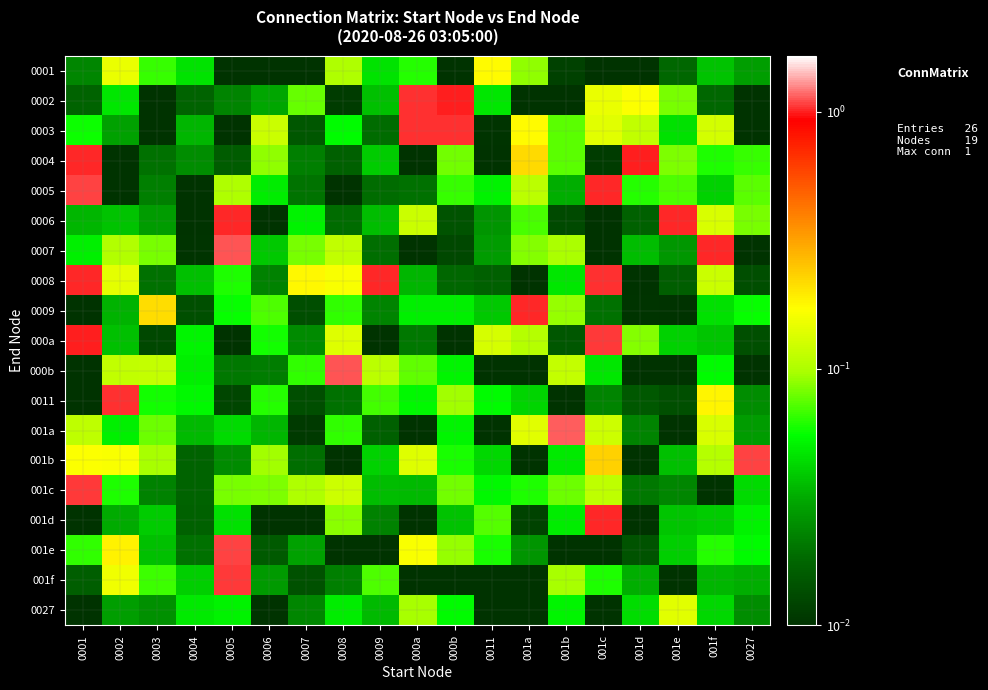

Reading right to left, list all the values displayed in this chart.

0001: 0027=0.0	001f=0.0	001e=0.0	001d=0.0	001c=0.0	001b=0.0	001a=0.1	0011=0.2	000b=0.0	000a=0.1	0009=0.0	0008=0.1	0007=0.0	0006=0.0	0005=0.0	0004=0.0	0003=0.1	0002=0.2	0001=0.0
0002: 0027=0.0	001f=0.0	001e=0.1	001d=0.2	001c=0.1	001b=0.0	001a=0.0	0011=0.0	000b=1.0	000a=1.0	0009=0.0	0008=0.0	0007=0.1	0006=0.0	0005=0.0	0004=0.0	0003=0.0	0002=0.0	0001=0.0
0003: 0027=0.0	001f=0.1	001e=0.0	001d=0.1	001c=0.1	001b=0.1	001a=0.2	0011=0.0	000b=1.0	000a=1.0	0009=0.0	0008=0.1	0007=0.0	0006=0.1	0005=0.0	0004=0.0	0003=0.0	0002=0.0	0001=0.1
0004: 0027=0.1	001f=0.1	001e=0.1	001d=1.0	001c=0.0	001b=0.1	001a=0.2	0011=0.0	000b=0.1	000a=0.0	0009=0.0	0008=0.0	0007=0.0	0006=0.1	0005=0.0	0004=0.0	0003=0.0	0002=0.0	0001=1.0
0005: 0027=0.1	001f=0.0	001e=0.1	001d=0.1	001c=1.0	001b=0.0	001a=0.1	0011=0.1	000b=0.1	000a=0.0	0009=0.0	0008=0.0	0007=0.0	0006=0.0	0005=0.1	0004=0.0	0003=0.0	0002=0.0	0001=1.1
0006: 0027=0.1	001f=0.1	001e=1.0	001d=0.0	001c=0.0	001b=0.0	001a=0.1	0011=0.0	000b=0.0	000a=0.1	0009=0.0	0008=0.0	0007=0.1	0006=0.0	0005=1.0	0004=0.0	0003=0.0	0002=0.0	0001=0.0
0007: 0027=0.0	001f=1.0	001e=0.0	001d=0.0	001c=0.0	001b=0.1	001a=0.1	0011=0.0	000b=0.0	000a=0.0	0009=0.0	0008=0.1	0007=0.1	0006=0.0	0005=1.1	0004=0.0	0003=0.1	0002=0.1	0001=0.1
0008: 0027=0.0	001f=0.1	001e=0.0	001d=0.0	001c=1.0	001b=0.0	001a=0.0	0011=0.0	000b=0.0	000a=0.0	0009=1.0	0008=0.2	0007=0.2	0006=0.0	0005=0.1	0004=0.0	0003=0.0	0002=0.1	0001=1.0
0009: 0027=0.1	001f=0.0	001e=0.0	001d=0.0	001c=0.0	001b=0.1	001a=1.0	0011=0.0	000b=0.1	000a=0.1	0009=0.0	0008=0.1	0007=0.0	0006=0.1	0005=0.1	0004=0.0	0003=0.2	0002=0.0	0001=0.0
000a: 0027=0.0	001f=0.0	001e=0.0	001d=0.1	001c=1.1	001b=0.0	001a=0.1	0011=0.1	000b=0.0	000a=0.0	0009=0.0	0008=0.1	0007=0.0	0006=0.1	0005=0.0	0004=0.1	0003=0.0	0002=0.0	0001=1.0
000b: 0027=0.0	001f=0.1	001e=0.0	001d=0.0	001c=0.0	001b=0.1	001a=0.0	0011=0.0	000b=0.1	000a=0.1	0009=0.1	0008=1.1	0007=0.1	0006=0.0	0005=0.0	0004=0.1	0003=0.1	0002=0.1	0001=0.0
0011: 0027=0.0	001f=0.2	001e=0.0	001d=0.0	001c=0.0	001b=0.0	001a=0.0	0011=0.1	000b=0.1	000a=0.1	0009=0.1	0008=0.0	0007=0.0	0006=0.1	0005=0.0	0004=0.1	0003=0.1	0002=1.0	0001=0.0
001a: 0027=0.0	001f=0.1	001e=0.0	001d=0.0	001c=0.1	001b=1.2	001a=0.1	0011=0.0	000b=0.1	000a=0.0	0009=0.0	0008=0.1	0007=0.0	0006=0.0	0005=0.0	0004=0.0	0003=0.1	0002=0.0	0001=0.1
001b: 0027=1.1	001f=0.1	001e=0.0	001d=0.0	001c=0.2	001b=0.0	001a=0.0	0011=0.0	000b=0.1	000a=0.1	0009=0.0	0008=0.0	0007=0.0	0006=0.1	0005=0.0	0004=0.0	0003=0.1	0002=0.2	0001=0.2
001c: 0027=0.0	001f=0.0	001e=0.0	001d=0.0	001c=0.1	001b=0.1	001a=0.1	0011=0.1	000b=0.1	000a=0.0	0009=0.0	0008=0.1	0007=0.1	0006=0.1	0005=0.1	0004=0.0	0003=0.0	0002=0.1	0001=1.1
001d: 0027=0.1	001f=0.0	001e=0.0	001d=0.0	001c=1.0	001b=0.0	001a=0.0	0011=0.1	000b=0.0	000a=0.0	0009=0.0	0008=0.1	0007=0.0	0006=0.0	0005=0.0	0004=0.0	0003=0.0	0002=0.0	0001=0.0
001e: 0027=0.1	001f=0.1	001e=0.0	001d=0.0	001c=0.0	001b=0.0	001a=0.0	0011=0.1	000b=0.1	000a=0.2	0009=0.0	0008=0.0	0007=0.0	0006=0.0	0005=1.1	0004=0.0	0003=0.0	0002=0.2	0001=0.1
001f: 0027=0.0	001f=0.0	001e=0.0	001d=0.0	001c=0.1	001b=0.1	001a=0.0	0011=0.0	000b=0.0	000a=0.0	0009=0.1	0008=0.0	0007=0.0	0006=0.0	0005=1.0	0004=0.0	0003=0.1	0002=0.2	0001=0.0
0027: 0027=0.0	001f=0.0	001e=0.1	001d=0.0	001c=0.0	001b=0.1	001a=0.0	0011=0.0	000b=0.1	000a=0.1	0009=0.0	0008=0.0	0007=0.0	0006=0.0	0005=0.1	0004=0.0	0003=0.0	0002=0.0	0001=0.0